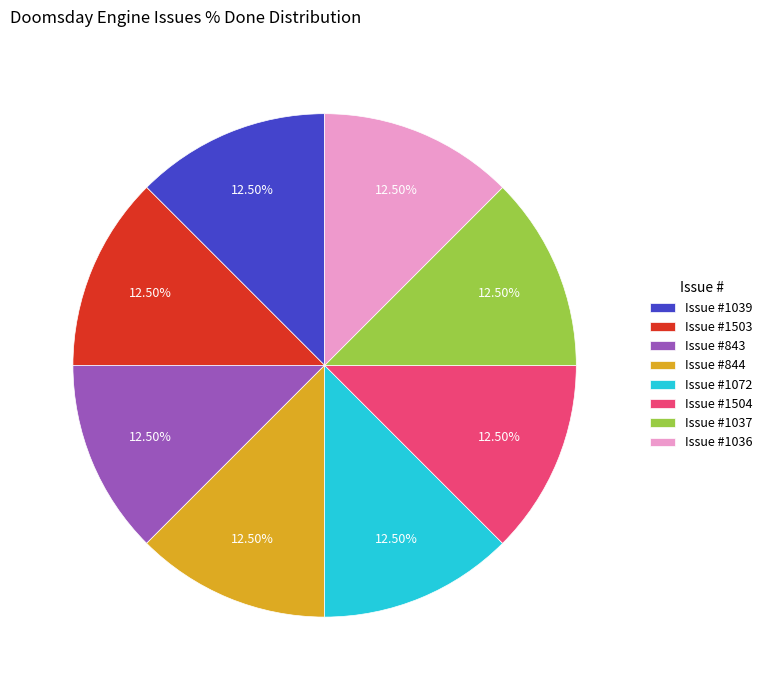

How many segments does this pie chart have?

8